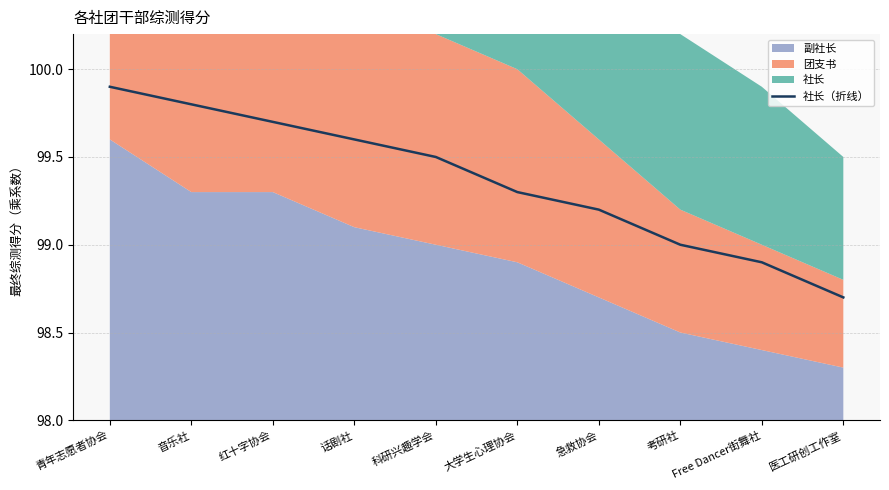

Between 科研兴趣学会 and 大学生心理协会, which is larger?

科研兴趣学会